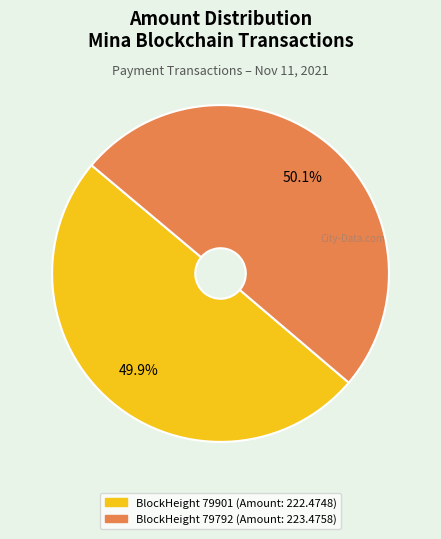

Count the number of slices in the pie.

2